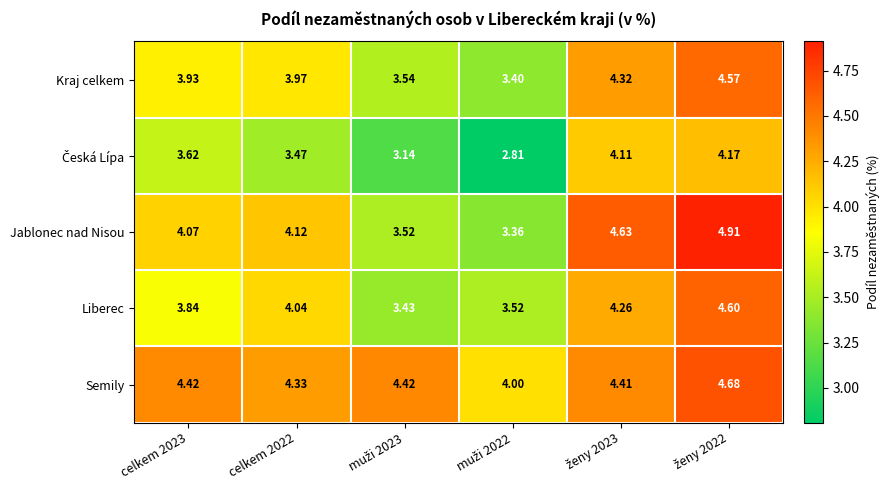

Which series has the largest total across all categories?

Semily